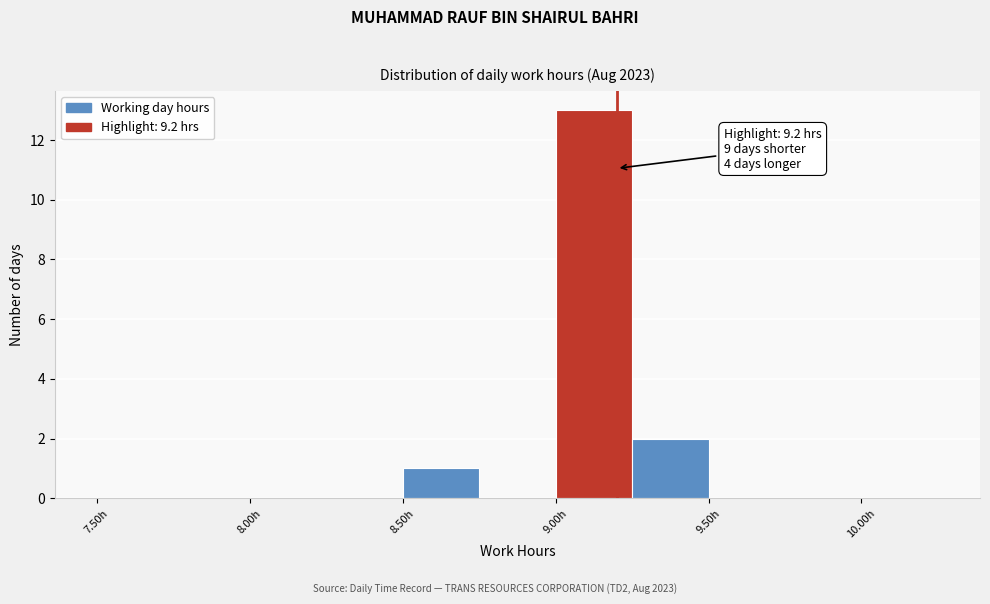

Which range on the x-axis has the tallest bar?

9.00 to 9.25